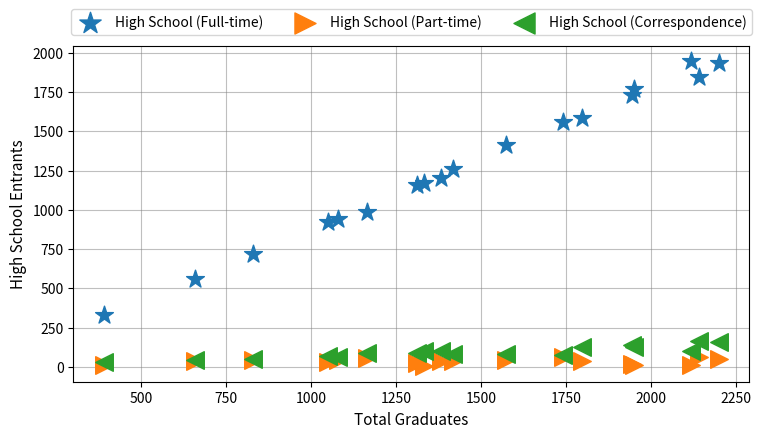

Which series reaches the maximum Y coordinate?

High School (Full-time)